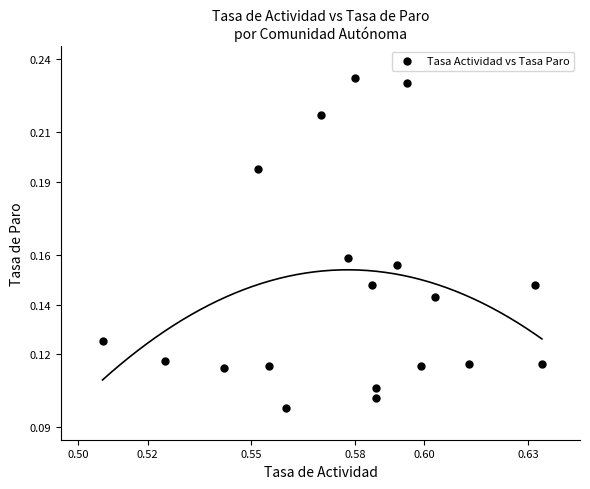

How many data points are displayed?

19